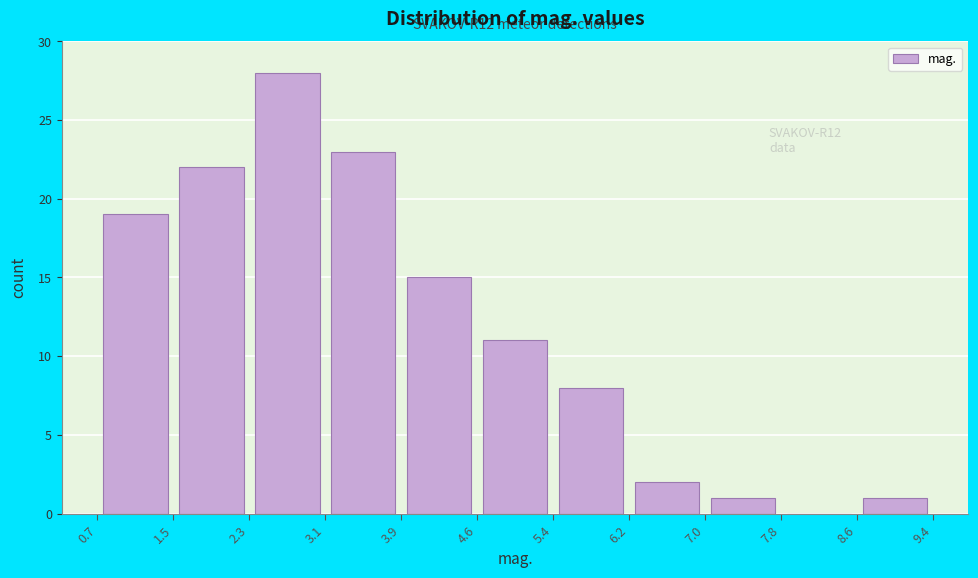

Which range on the x-axis has the tallest bar?

2.3 to 3.1